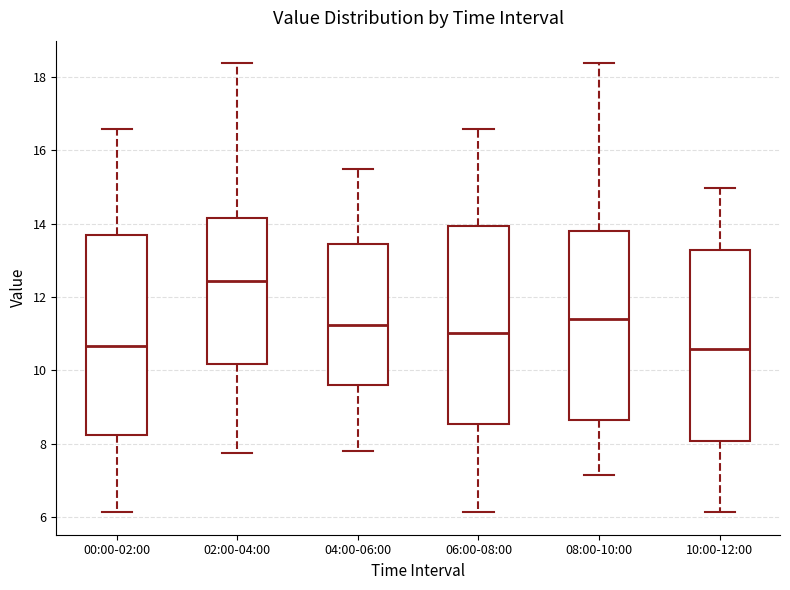

Which box has the highest median line?

02:00-04:00